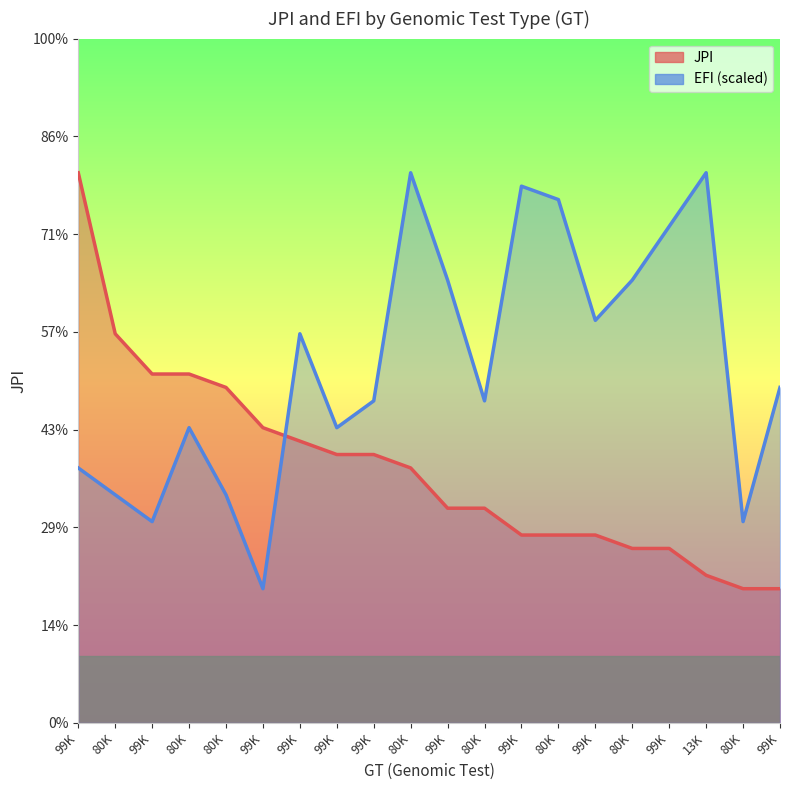

What is the difference between the highest and lowest values at 80K?

12